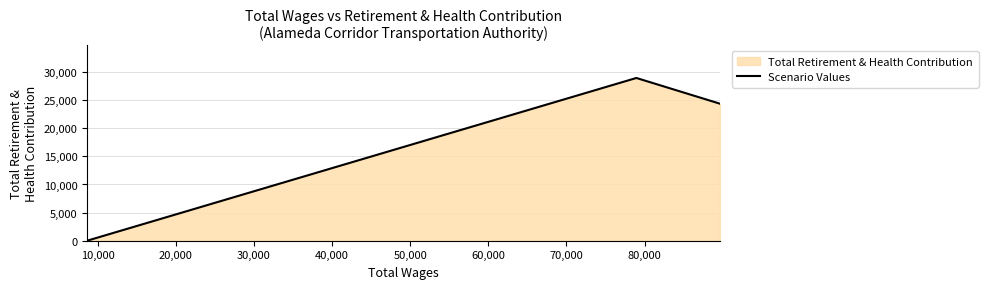

How many values are above zero?

2